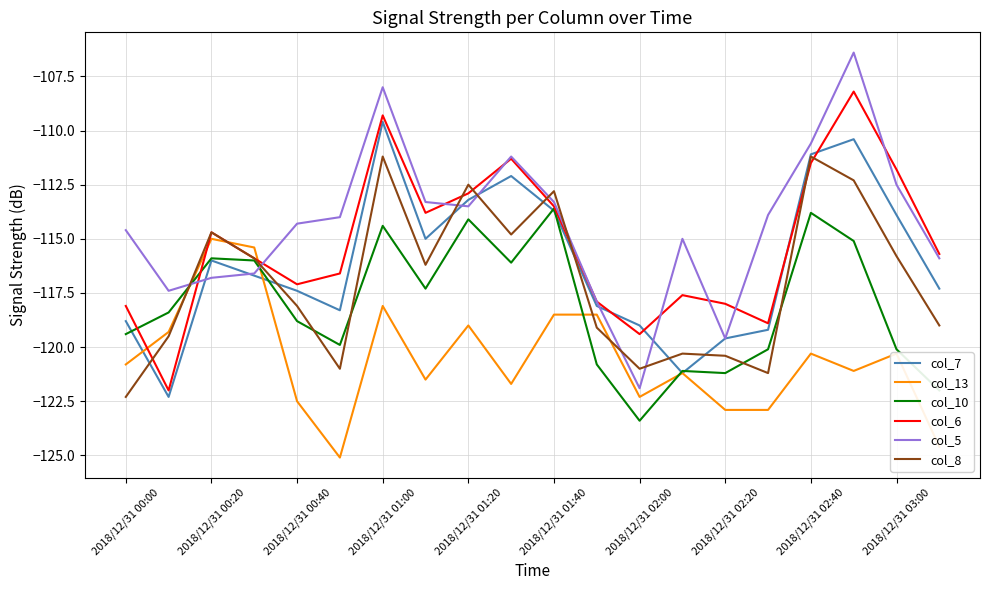

True or false: col_13 and col_10 intersect in this chart.

True